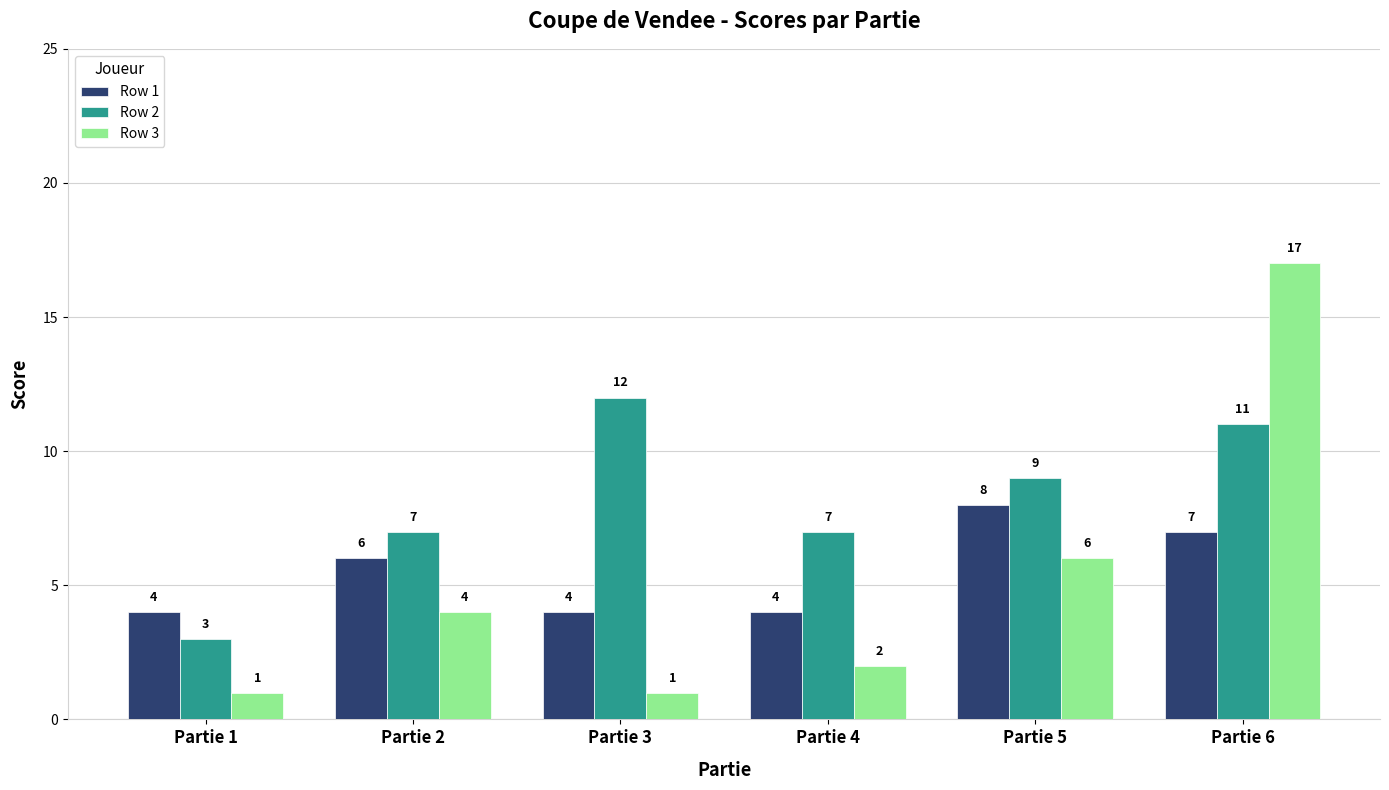

How many series are shown in this chart?

3